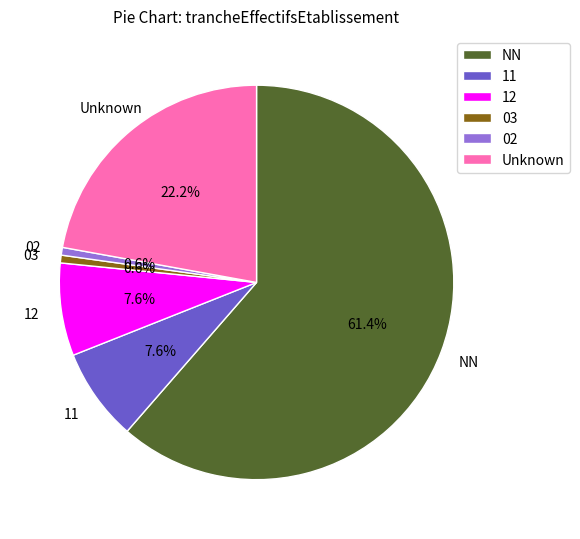

To the nearest percent, what is the average slice percentage?

17%